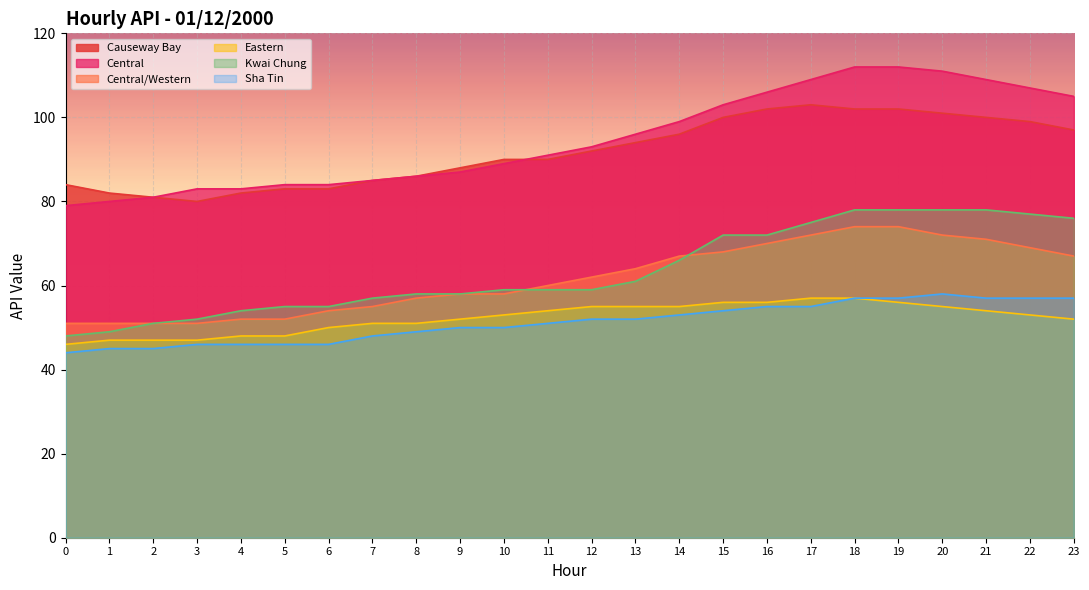

What is the sum of the Sha Tin values at 18 and 20?

115